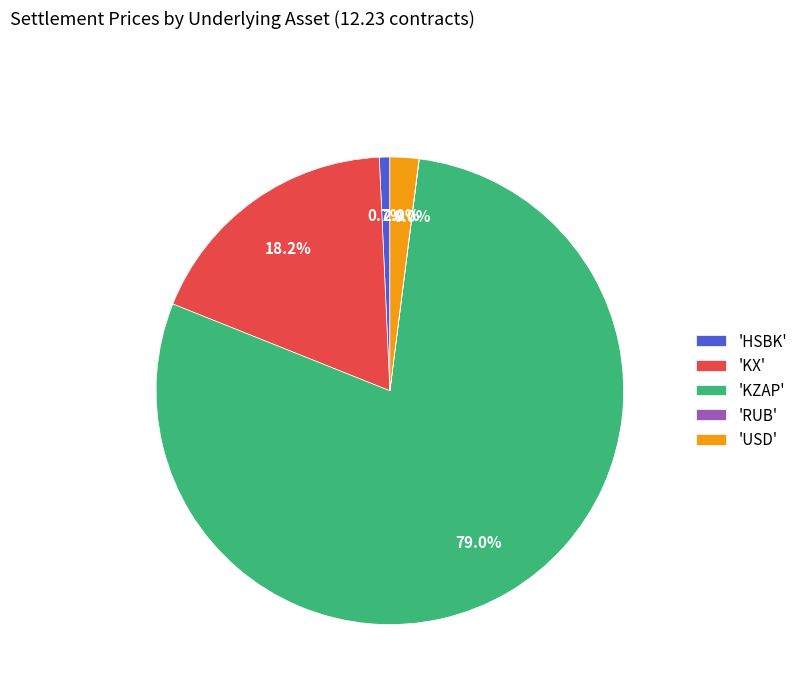

Does any single category account for the majority?

Yes